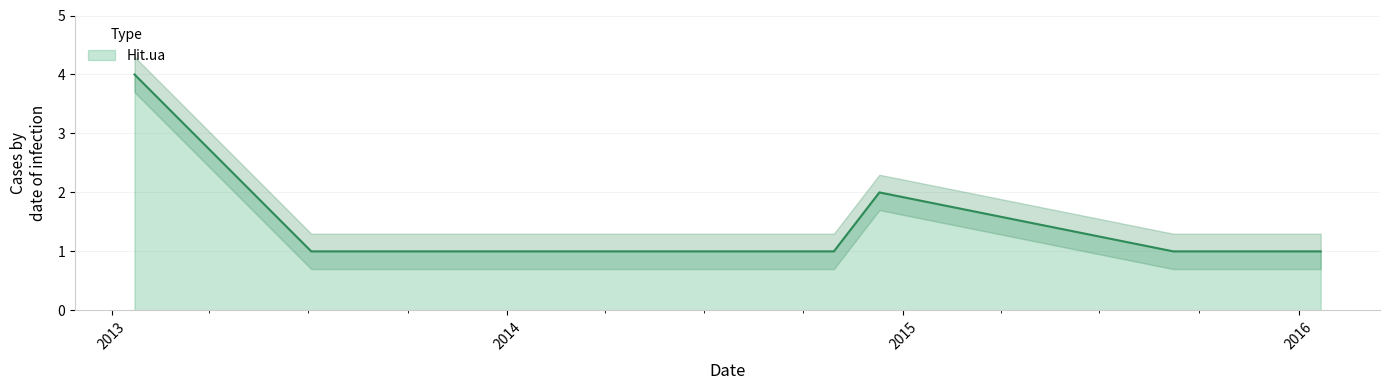

Rank the categories by value from lowest to highest.

2016-01-21, 2015-10-06, 2015-09-07, 2014-10-29, 2014-09-30, 2014-08-11, 2014-03-03, 2014-02-28, 2014-01-03, 2013-07-17, 2013-07-04, 2014-12-10, 2013-01-22